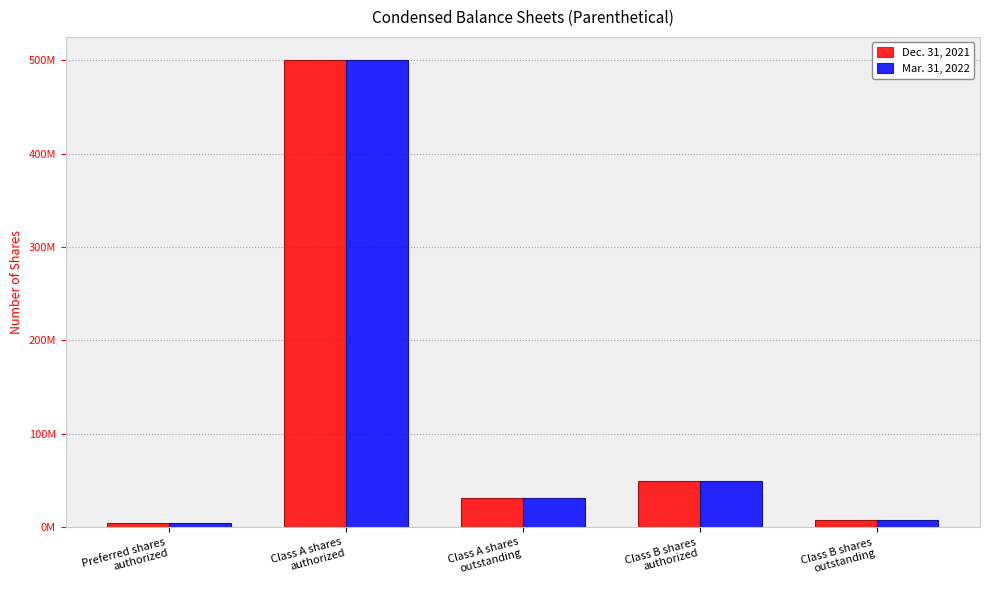

Does the chart contain stacked bars?

No